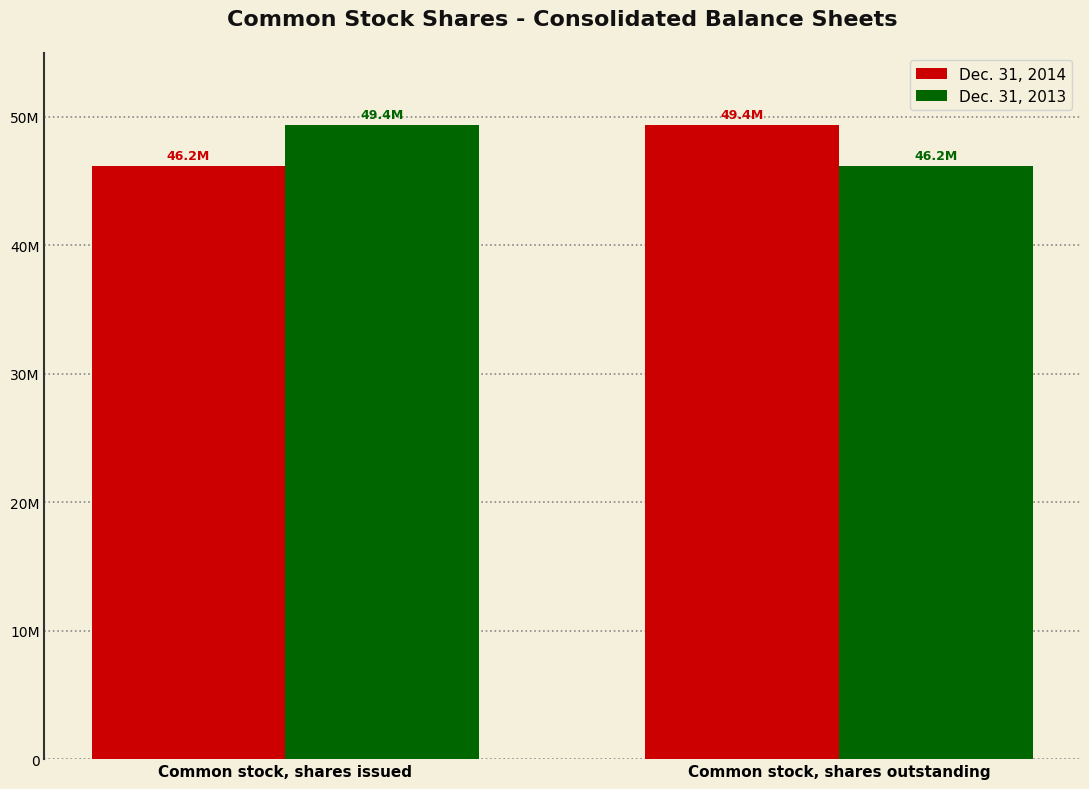

Does the chart contain stacked bars?

No